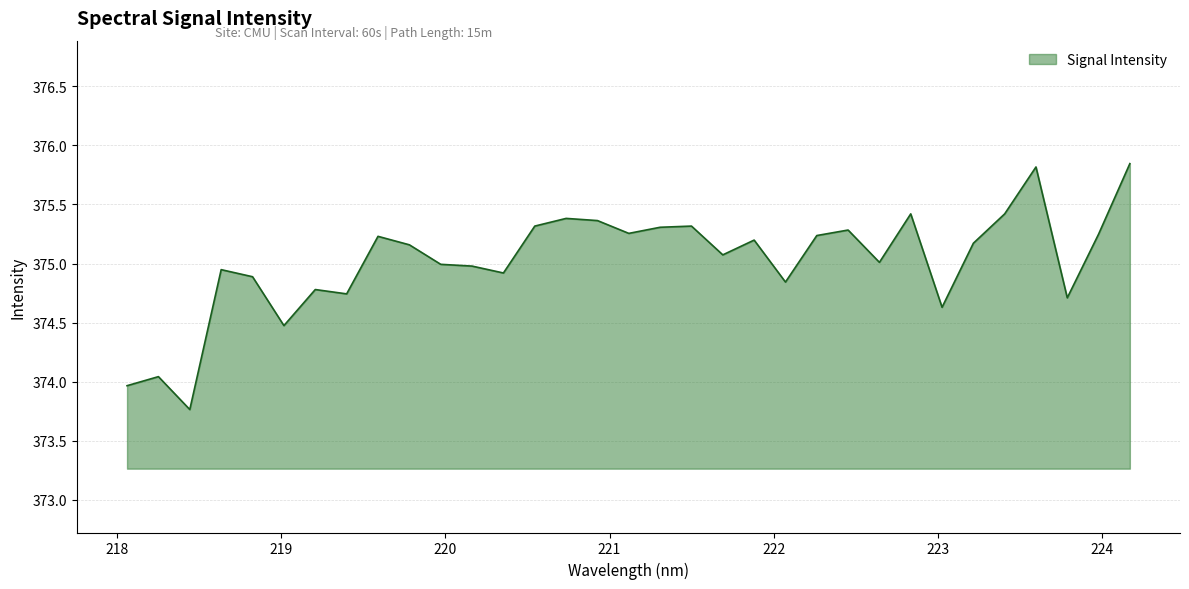

What is the minimum value shown in the chart?

373.8